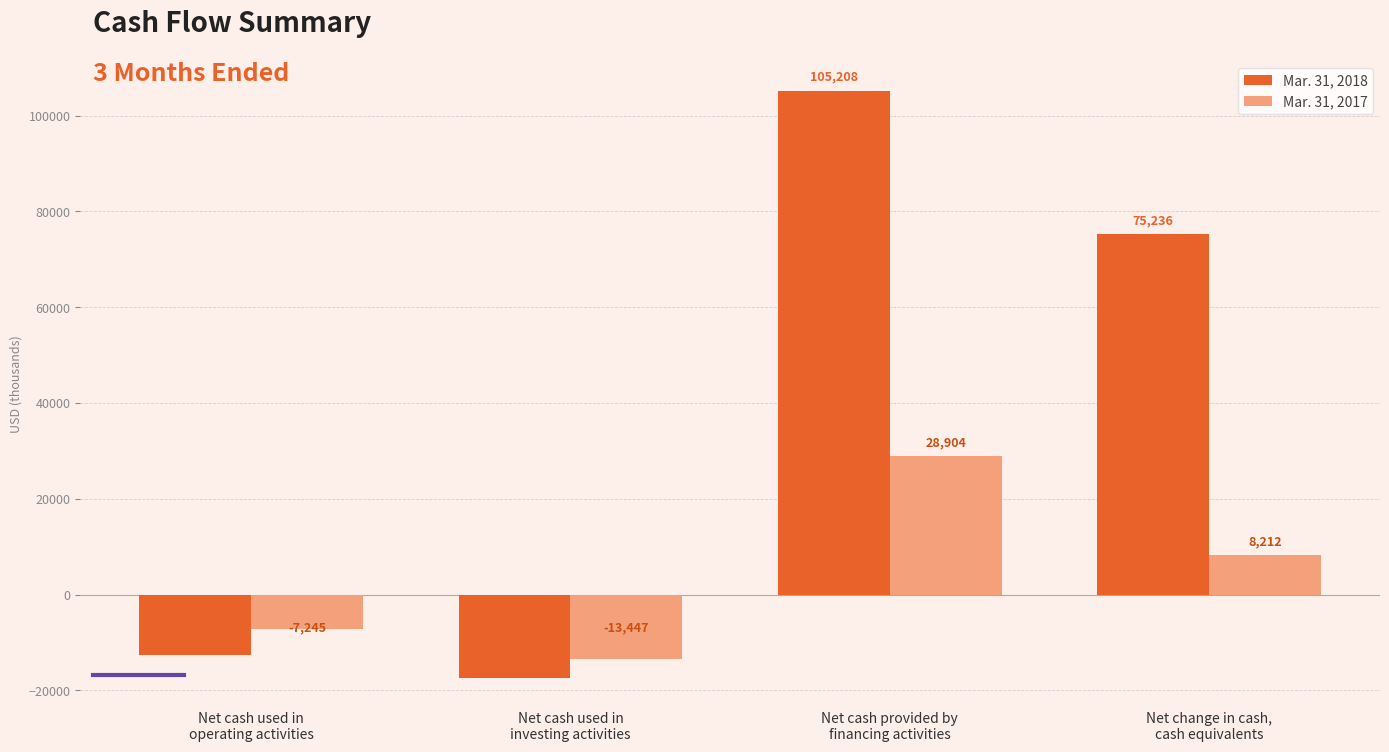

What is the average value of the Mar. 31, 2017 series?

4106